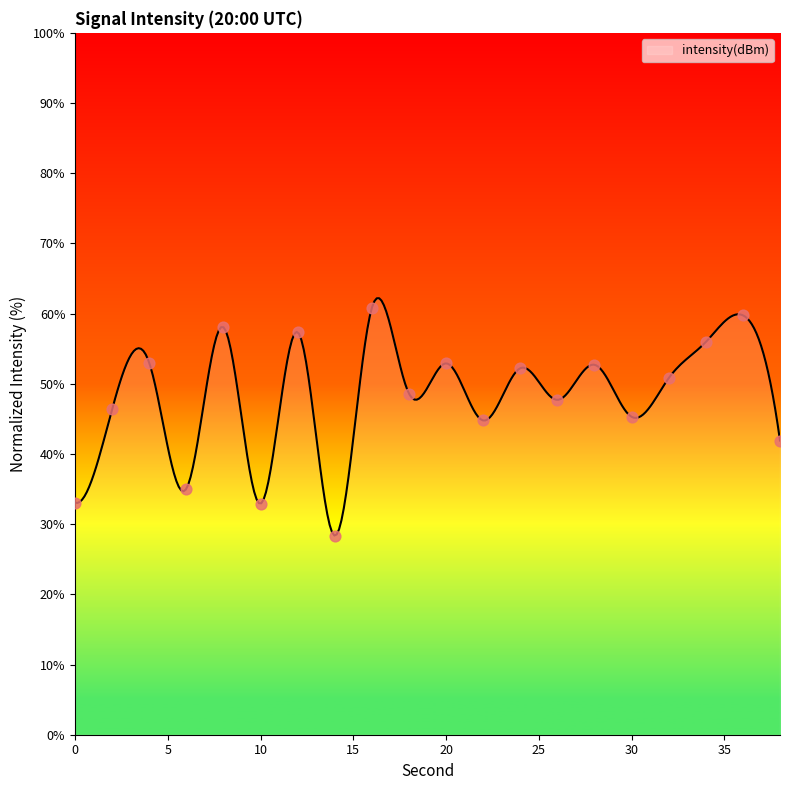

What is the change in value from 0 to 34?

+22.9